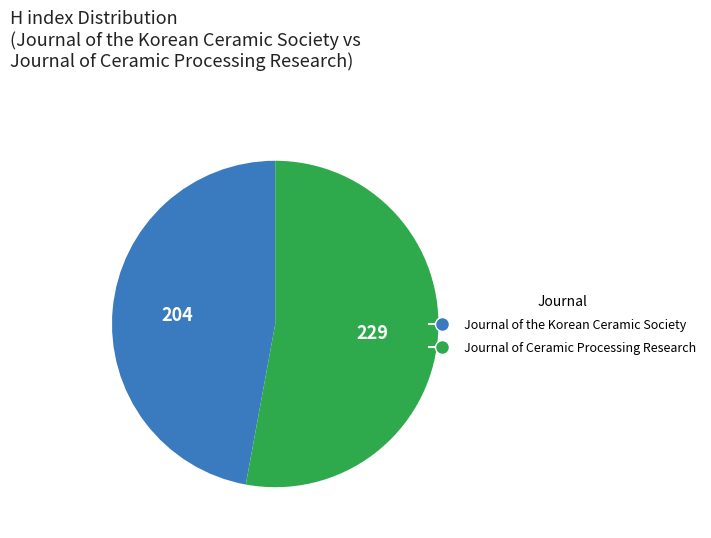

Which slice is the smallest?

Journal of the Korean Ceramic Society